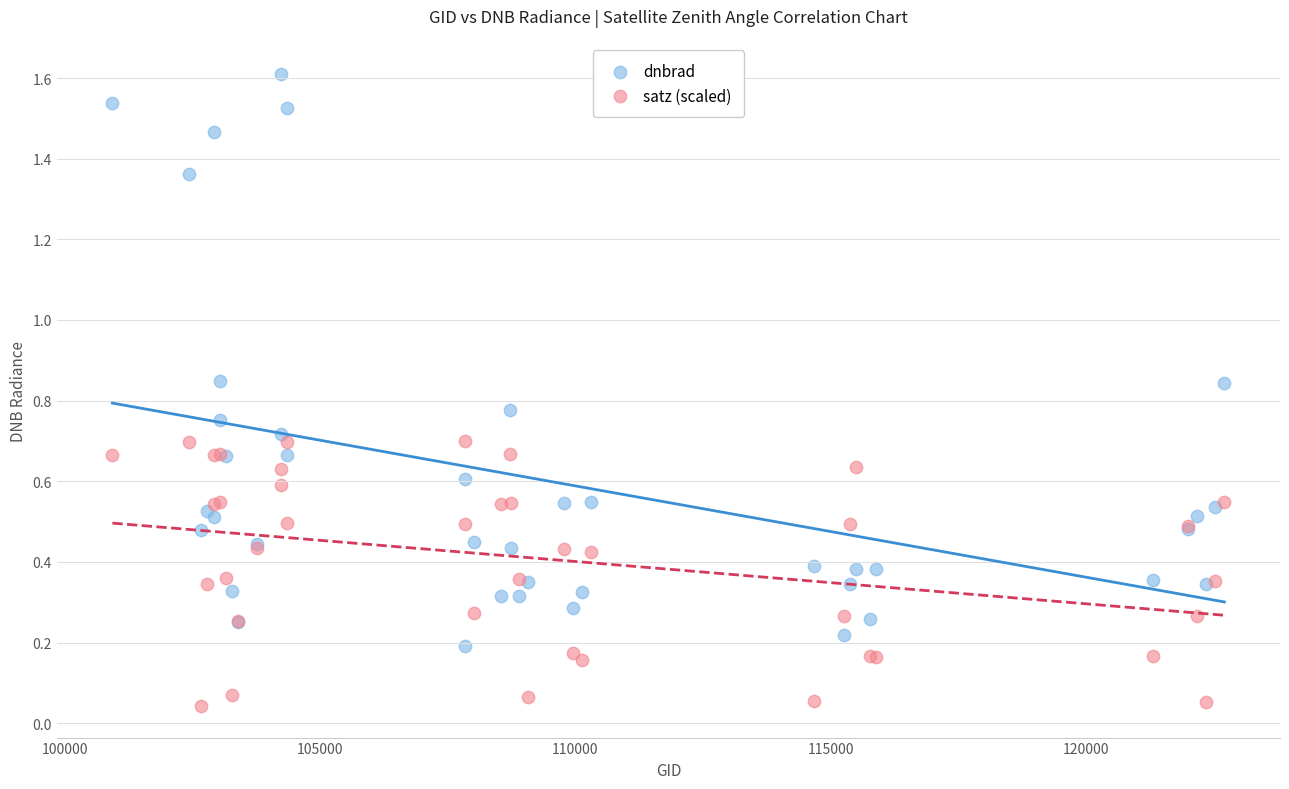

Which series has the largest Y range (max minus min)?

dnbrad